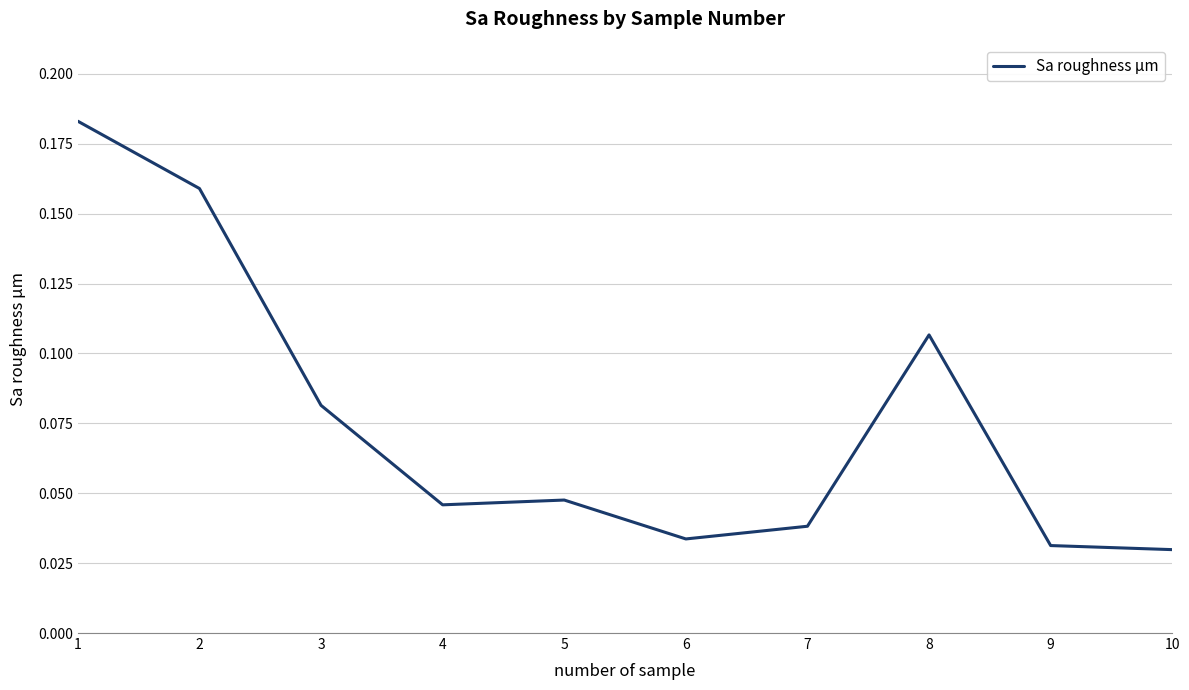

How many lines are shown in the chart?

1